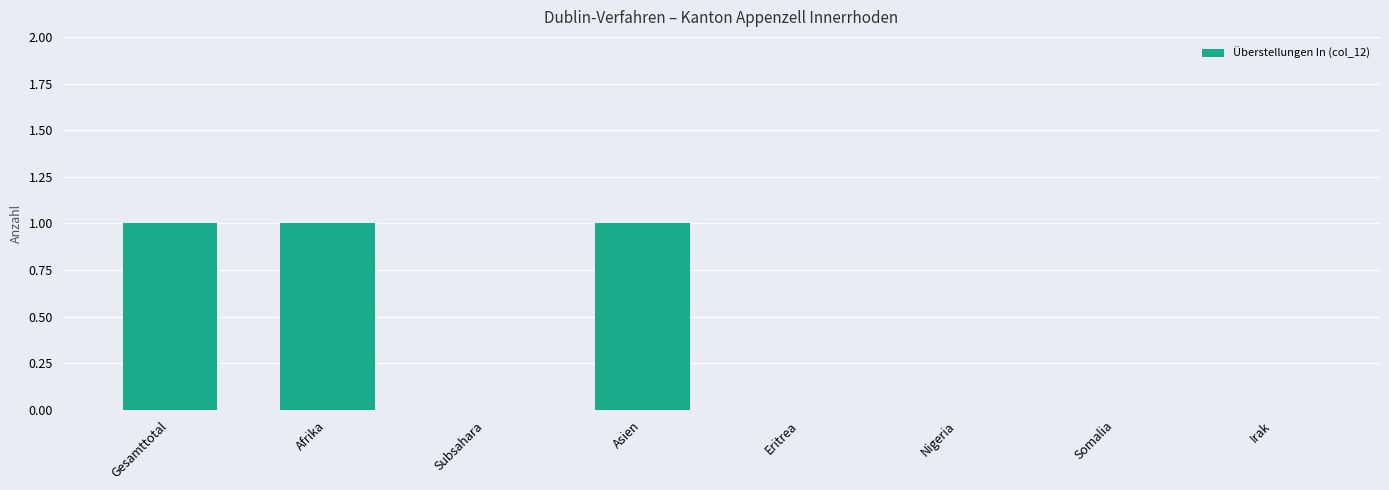

The value at Eritrea is 0. True or false?

True